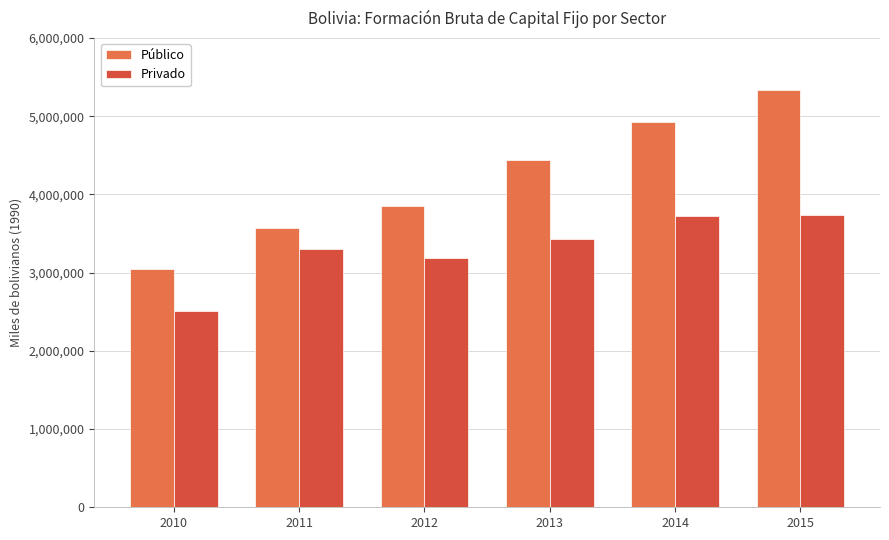

Which series has the widest spread of values?

Público